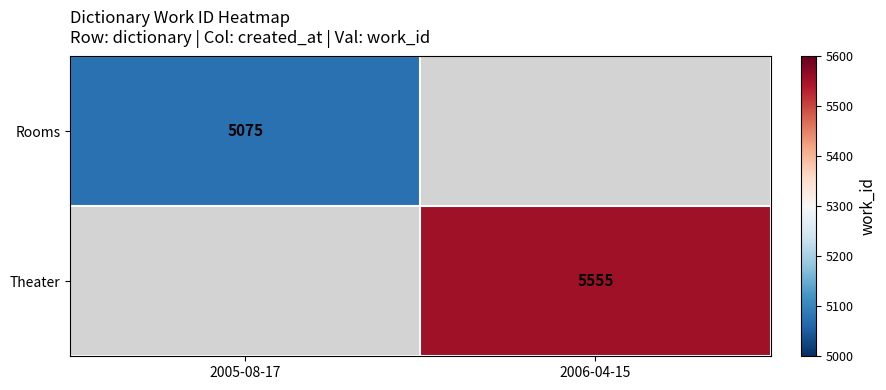

The Rooms series shows 5075 at 2005-08-17. True or false?

True